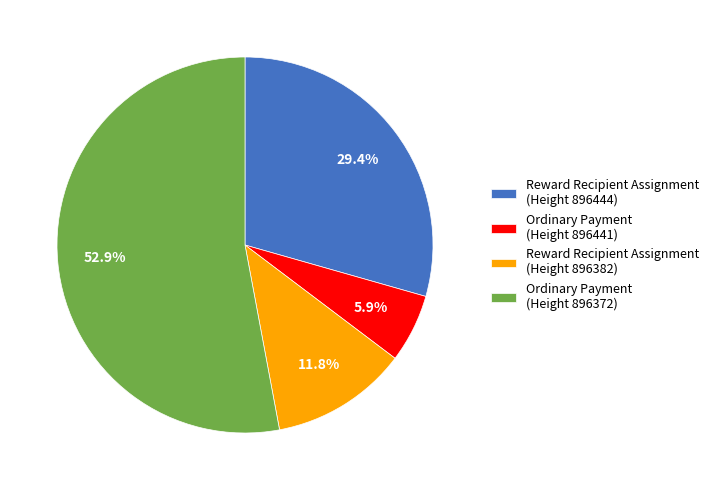

What portion of the pie excludes Ordinary Payment (Height 896372)?

47.1%